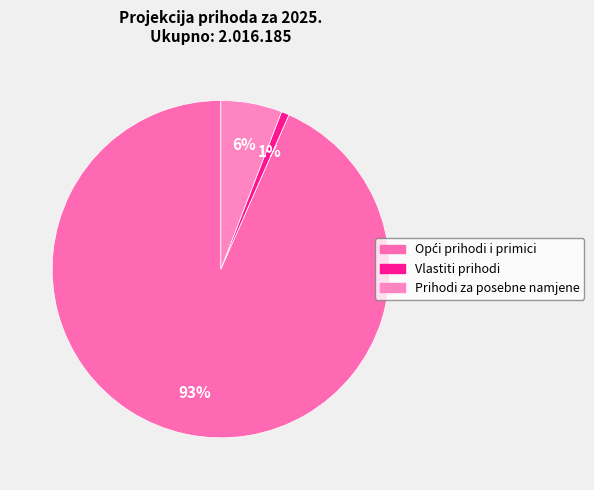

Is there a majority slice in this chart?

Yes